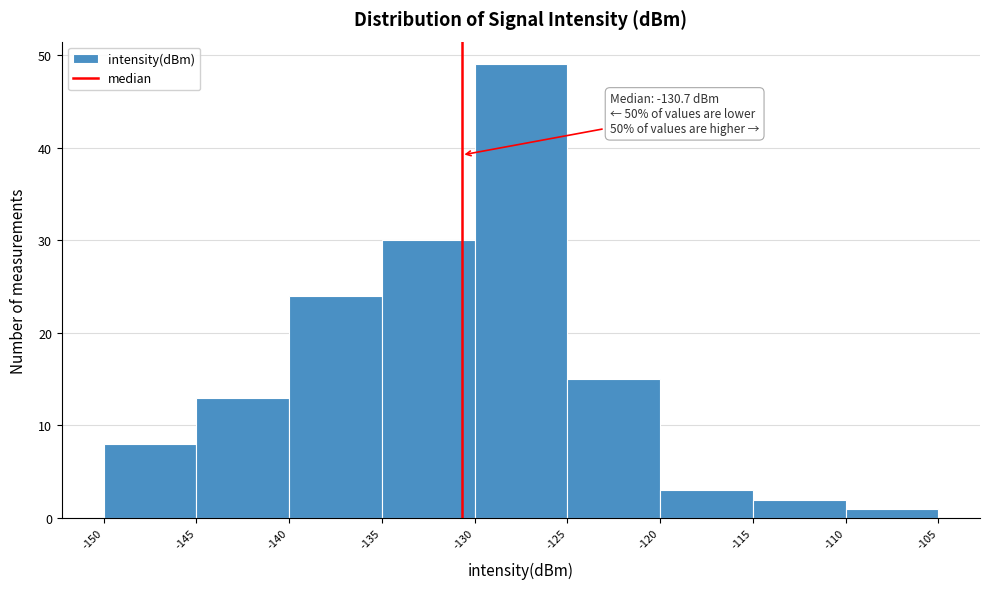

Over which range of the x-axis is the bar tallest?

-130 to -125